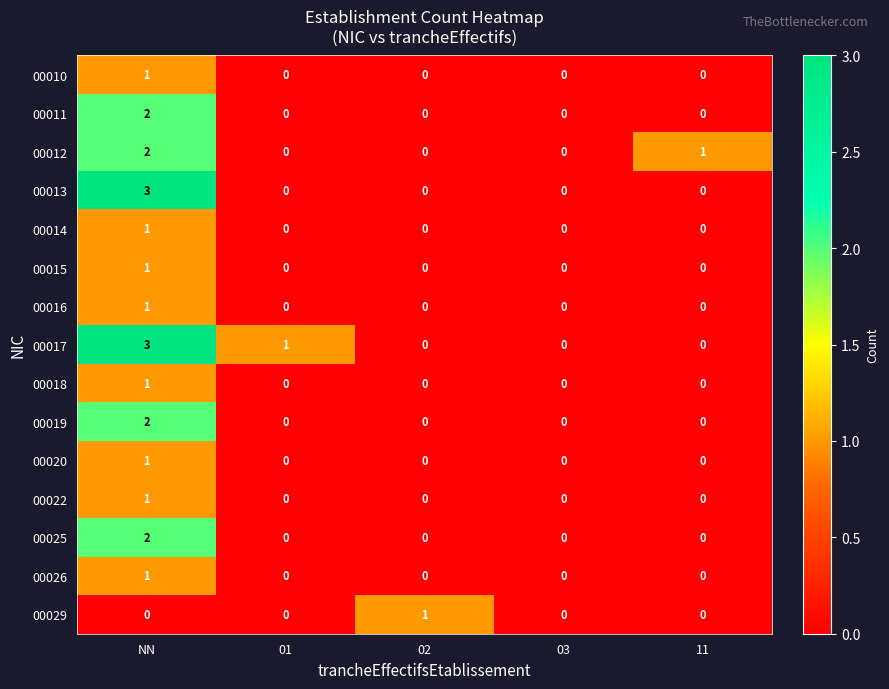

Which series has the largest total across all categories?

00017